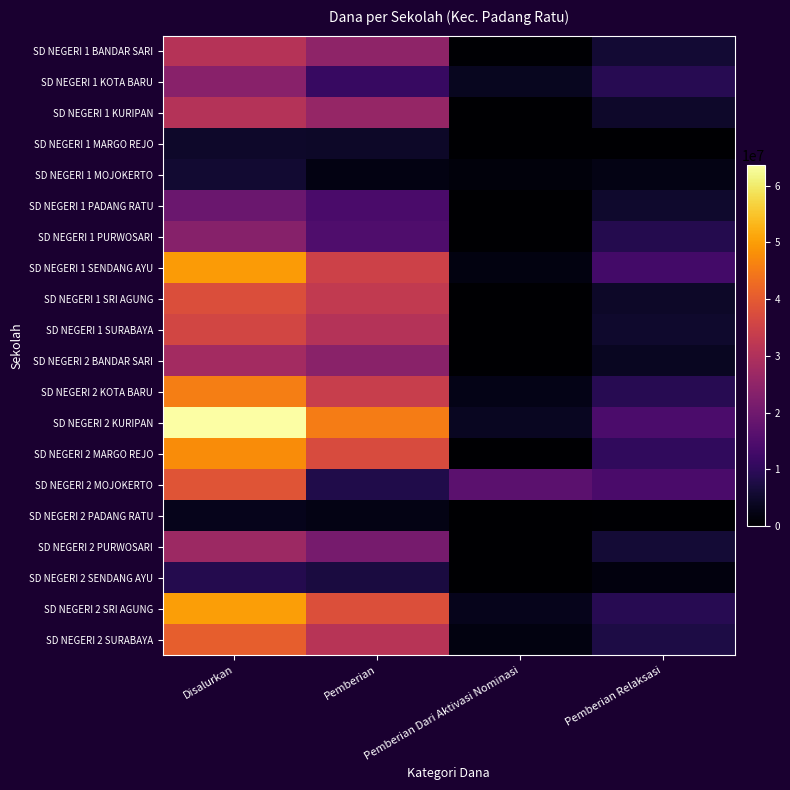

Count the number of data series in this chart.

20